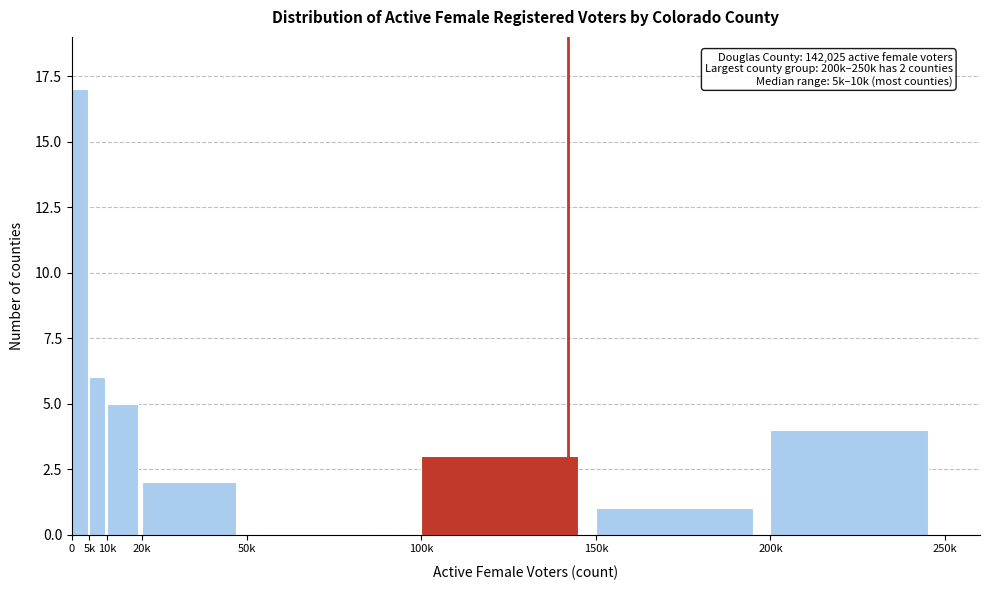

Reading left to right, extract all data points from this chart.

0=17	5k=6	10k=5	20k=2	50k=0	100k=3	150k=1	200k=4